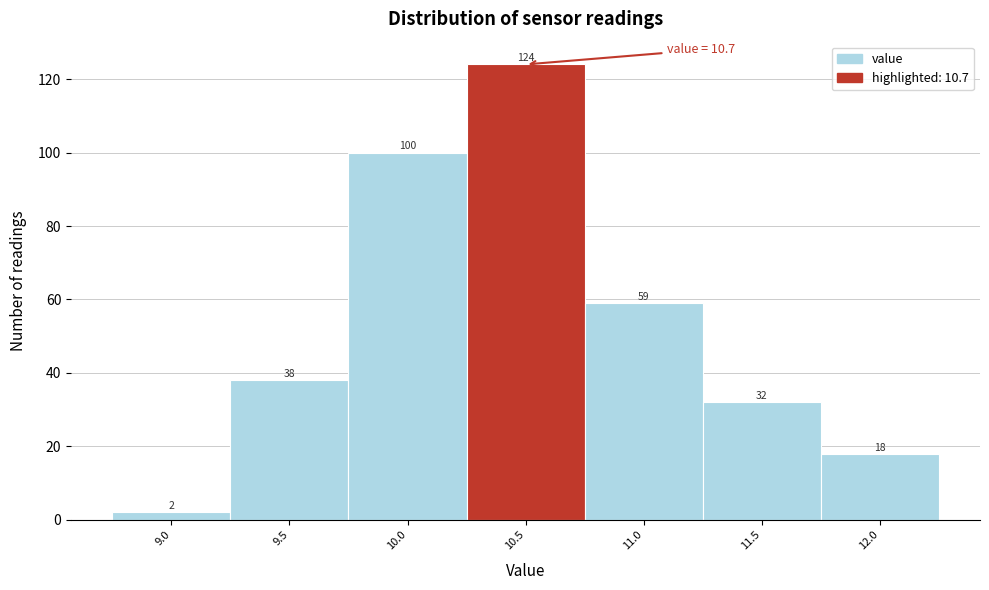

Reading left to right, list all the values displayed in this chart.

2	38	100	124	59	32	18